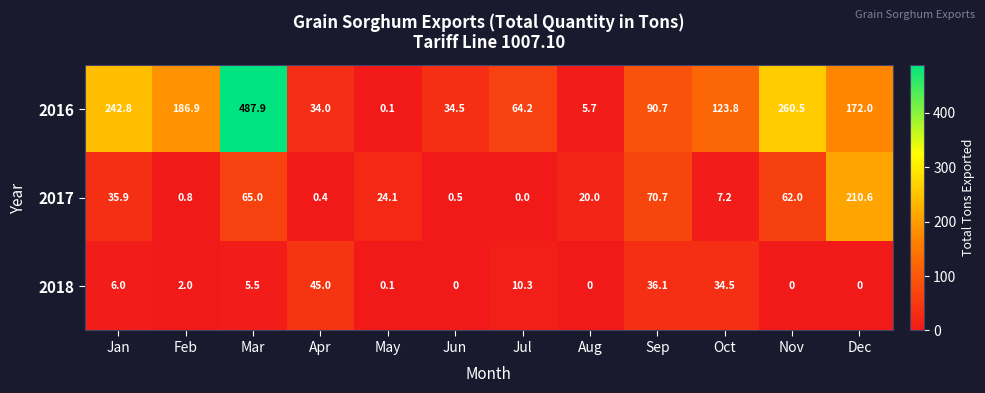

List the series in order of their peak value, lowest first.

2018, 2017, 2016